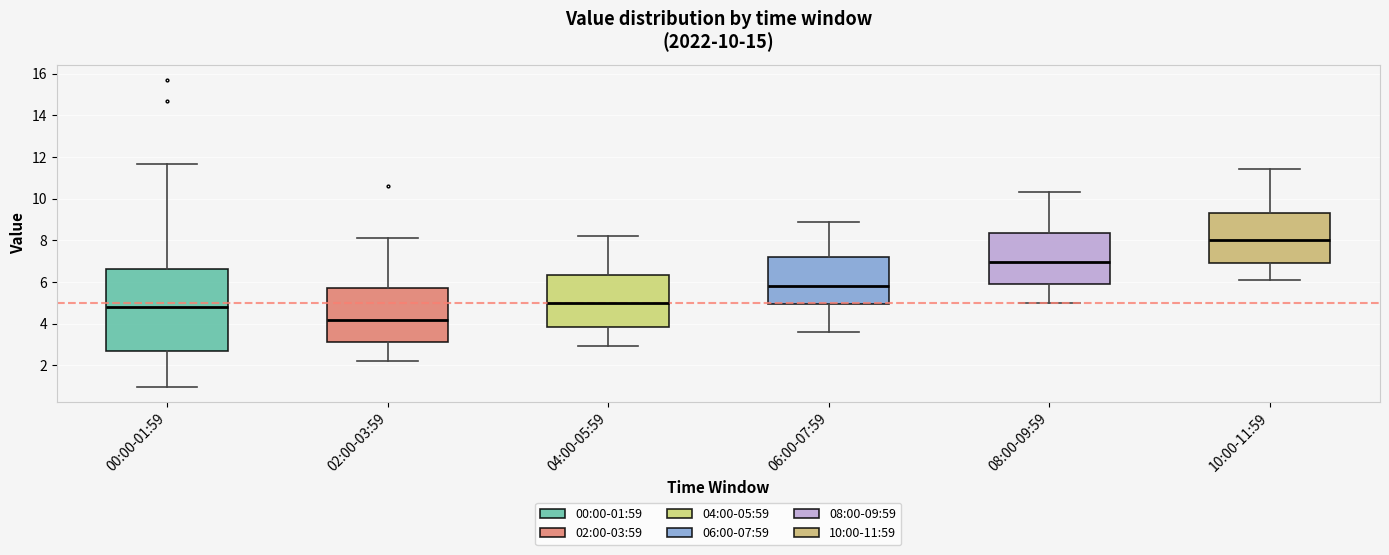

Comparing the boxes themselves (not the whiskers), which one is the tallest?

00:00-01:59